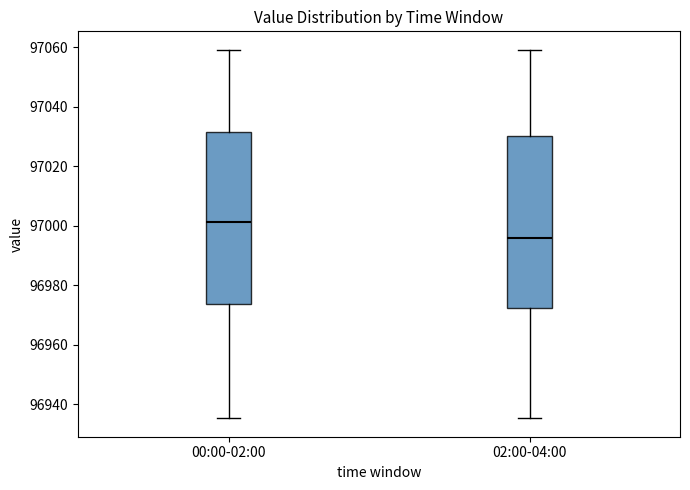

Reading left to right, read every box against the y-axis: the position of its median line, the range the box covers, and the ends of its whiskers. The values are not printed on the chart, so give them approximately, as read against the axis.

00:00-02:00: median 97002, box 96974 to 97032, whiskers 96936 to 97060
02:00-04:00: median 96996, box 96972 to 97030, whiskers 96936 to 97060